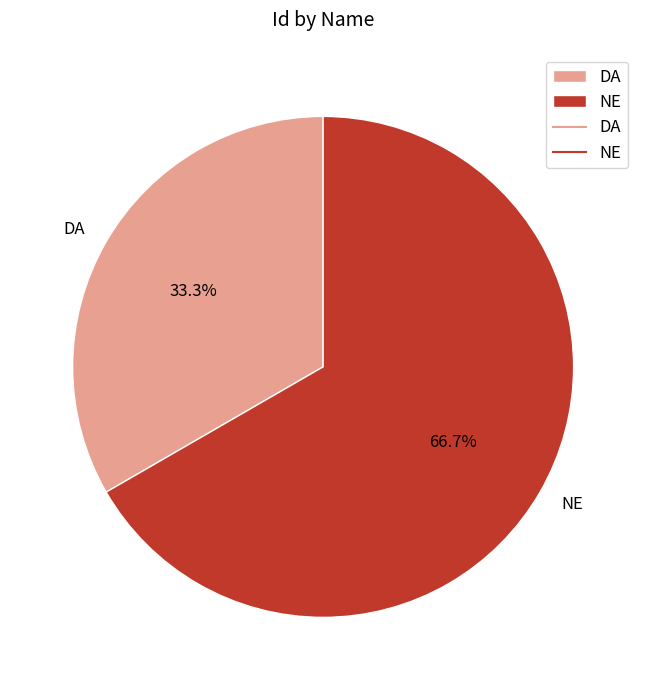

To the nearest percent, what is the average slice percentage?

50%